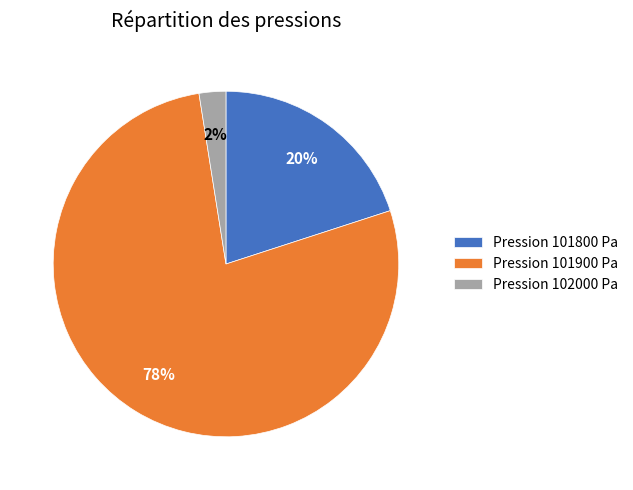

To the nearest percent, what is the average slice percentage?

33%